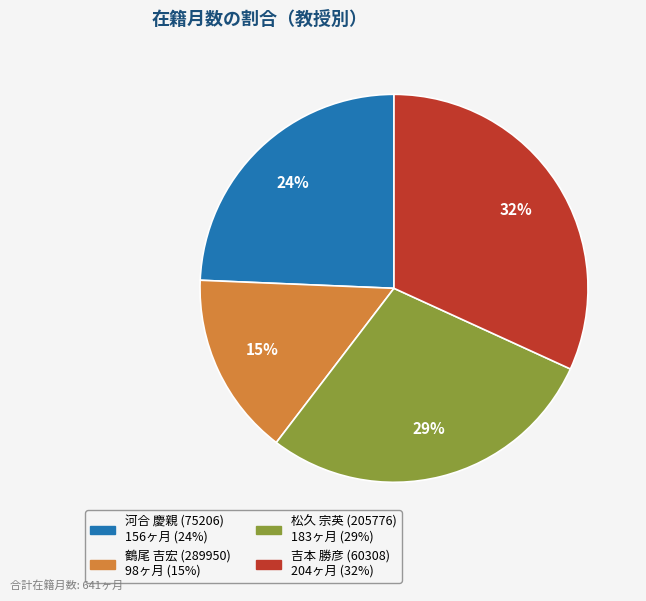

To the nearest percent, what is the average slice percentage?

25%